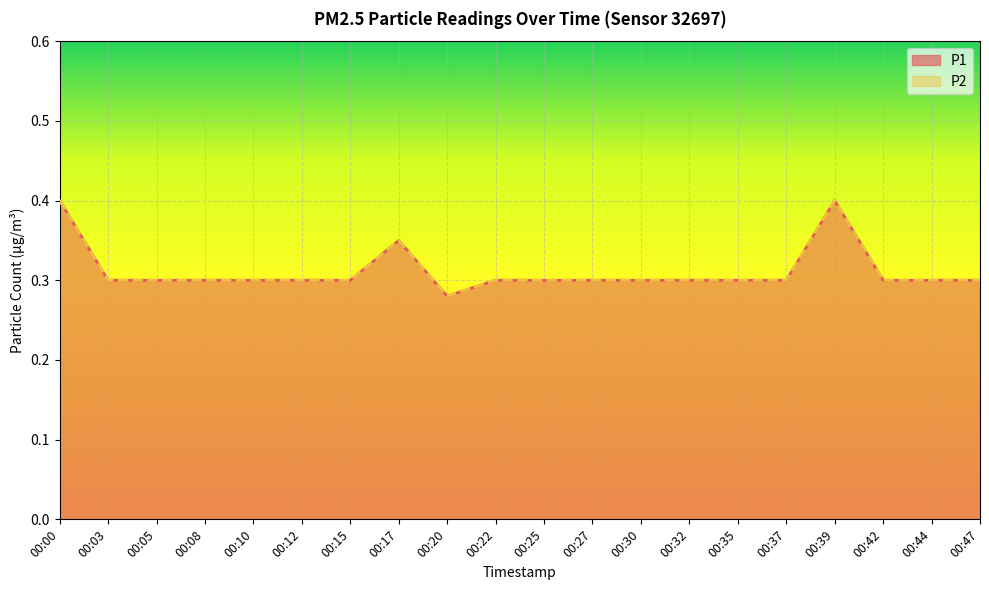

At how many categories does at least one series exceed 0?

20